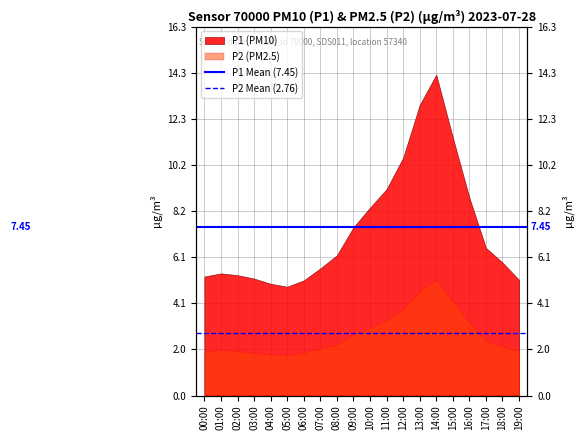

What is the average value of the P1 Mean (7.45) series?

7.5